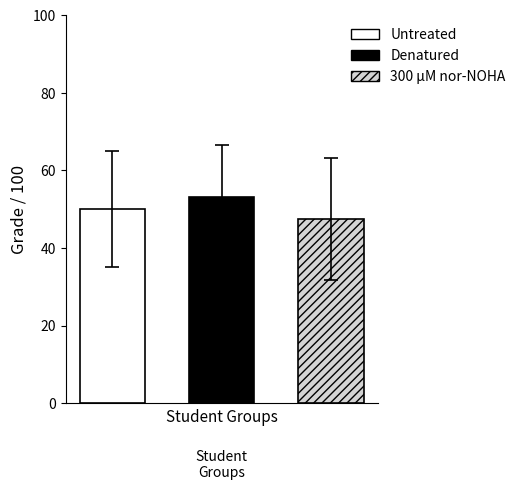

What is the maximum value for 300 µM nor-NOHA?

47.5